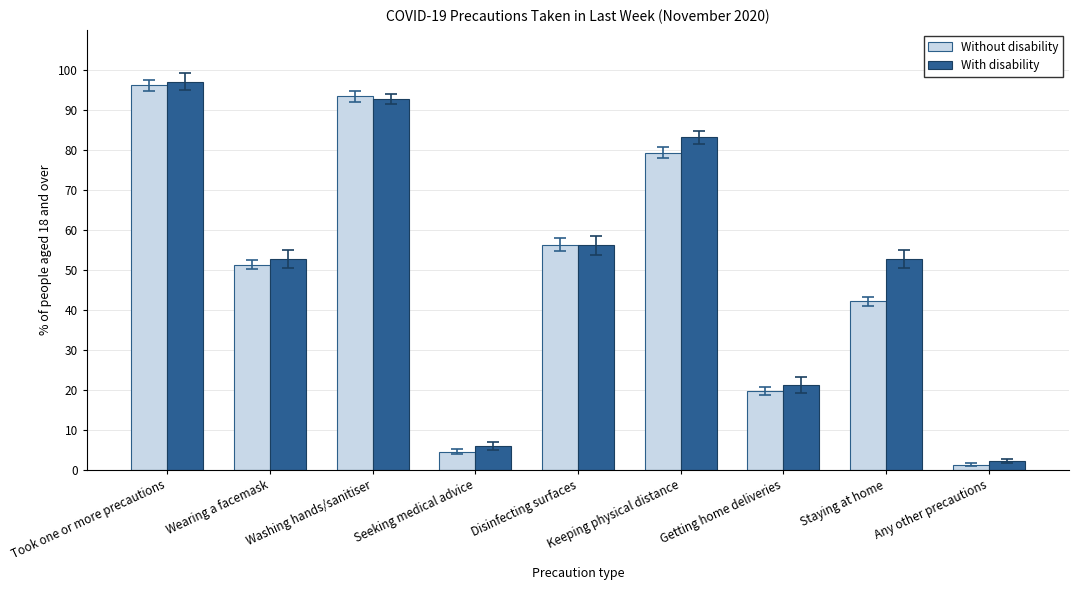

What is the lowest value of the With disability series?

2.3